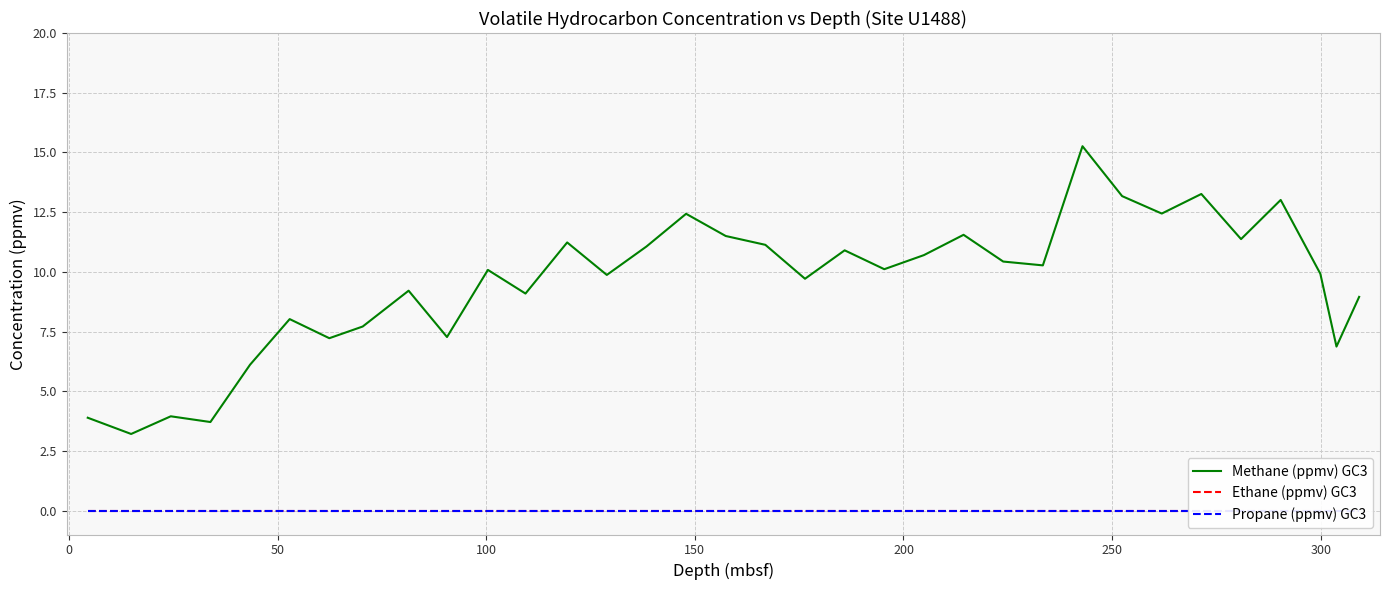

Count the number of categories in the chart.

34